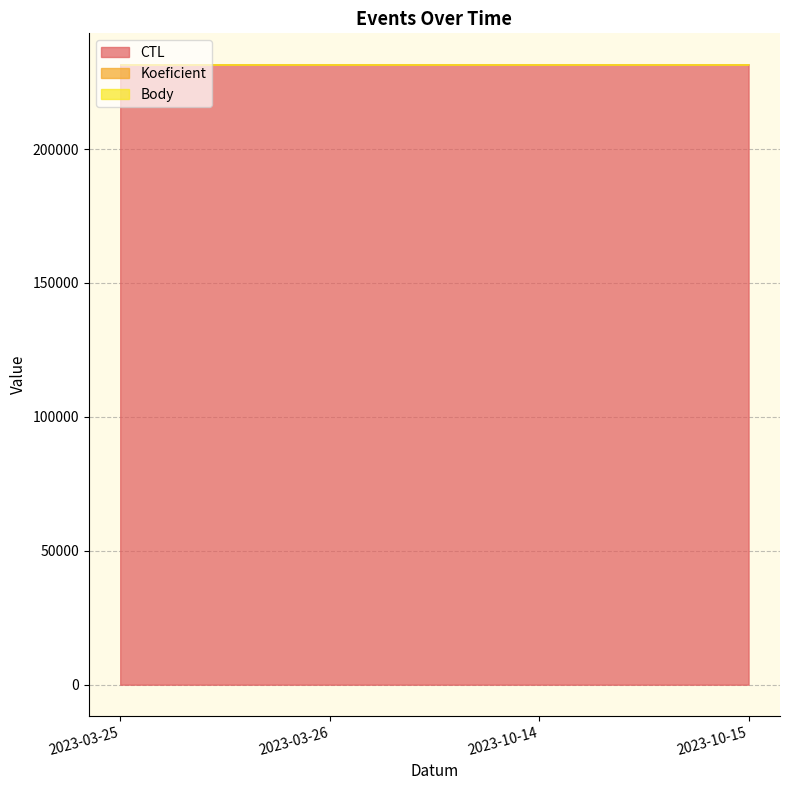

Which has a higher value, 2023-03-26 or 2023-10-14?

2023-10-14